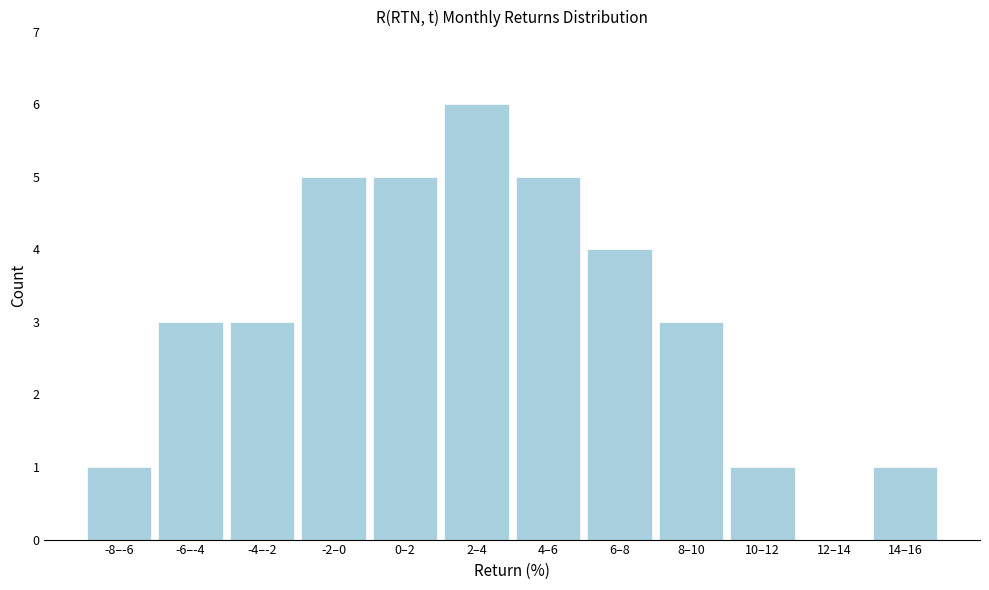

Reading left to right, list all the values displayed in this chart.

-8–-6=1	-6–-4=3	-4–-2=3	-2–0=5	0–2=5	2–4=6	4–6=5	6–8=4	8–10=3	10–12=1	12–14=0	14–16=1